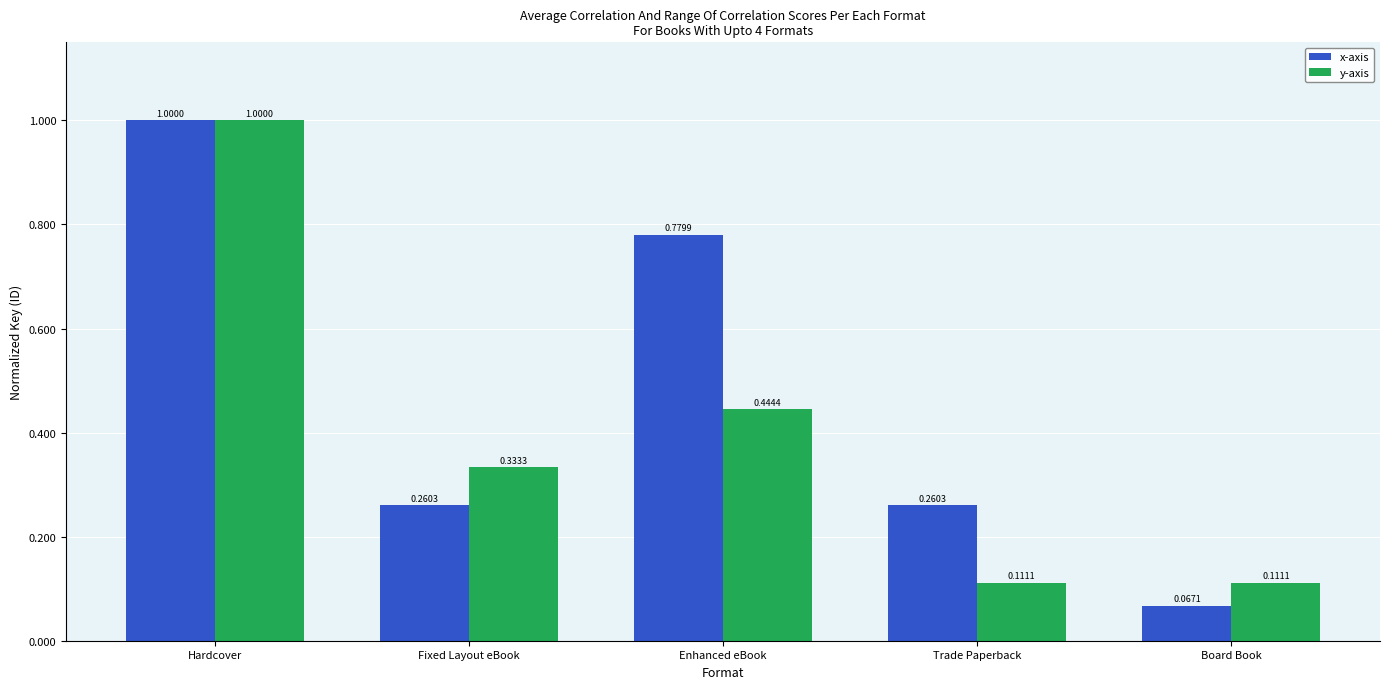

Read the y-axis value at Hardcover.

1.0